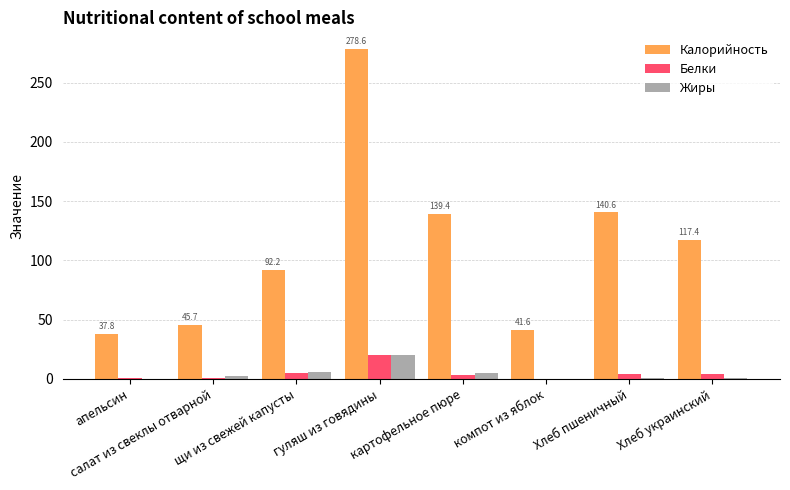

Which series has the largest total across all categories?

Калорийность